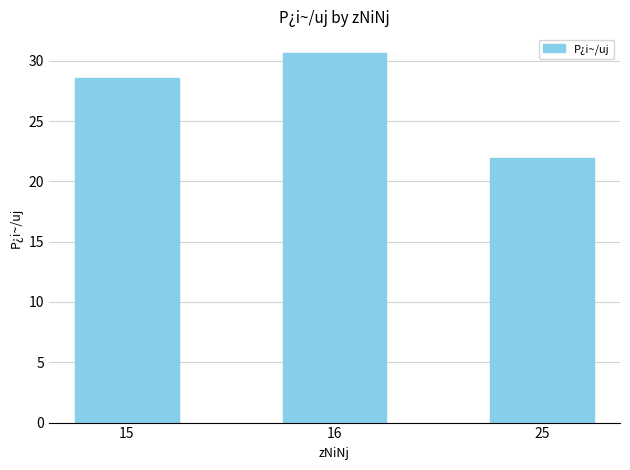

Approximately how many times larger is the value at 16 compared to 15?

1.1